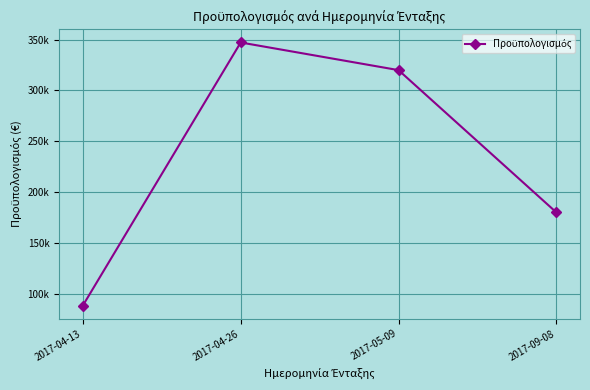

What is the difference between the values at 2017-04-13 and 2017-04-26?

258900